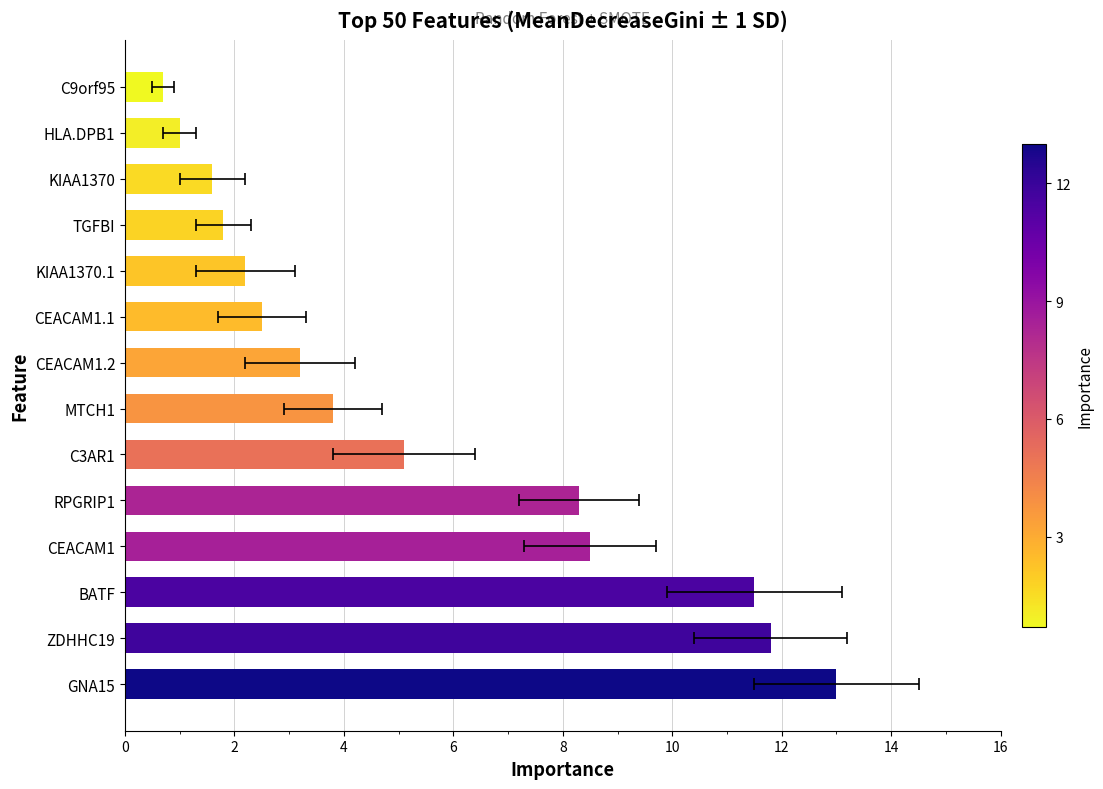

What is the greatest value displayed?

13.0